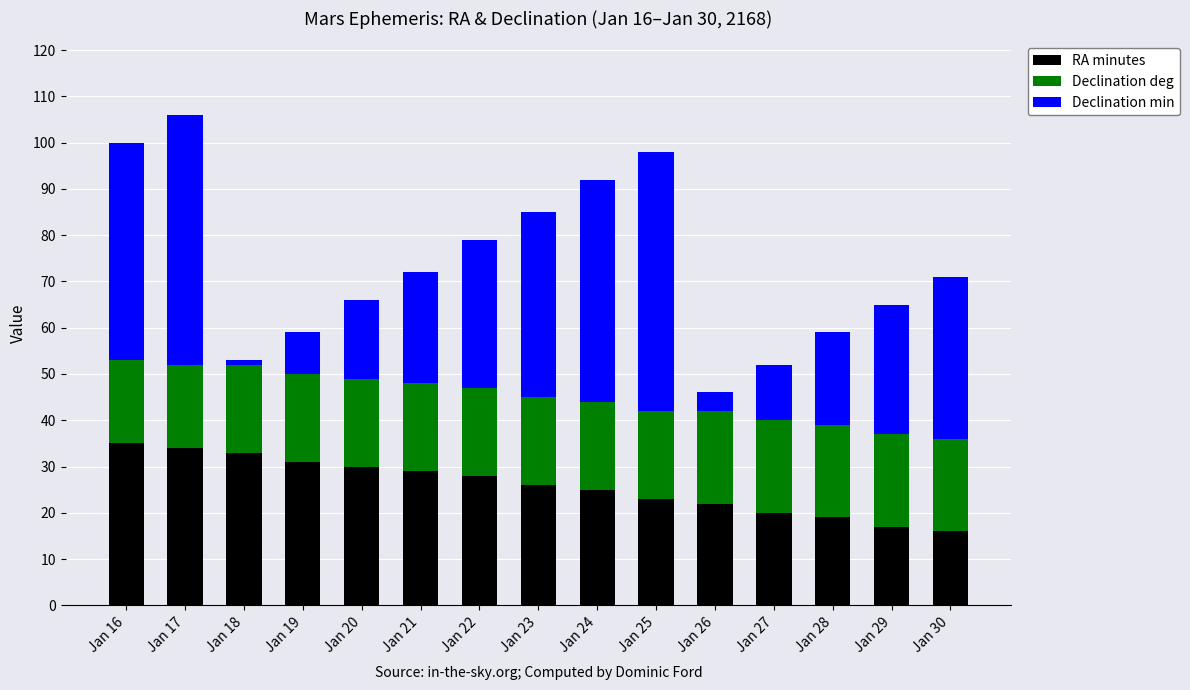

True or false: RA minutes has a value of 45 at Jan 23.

False